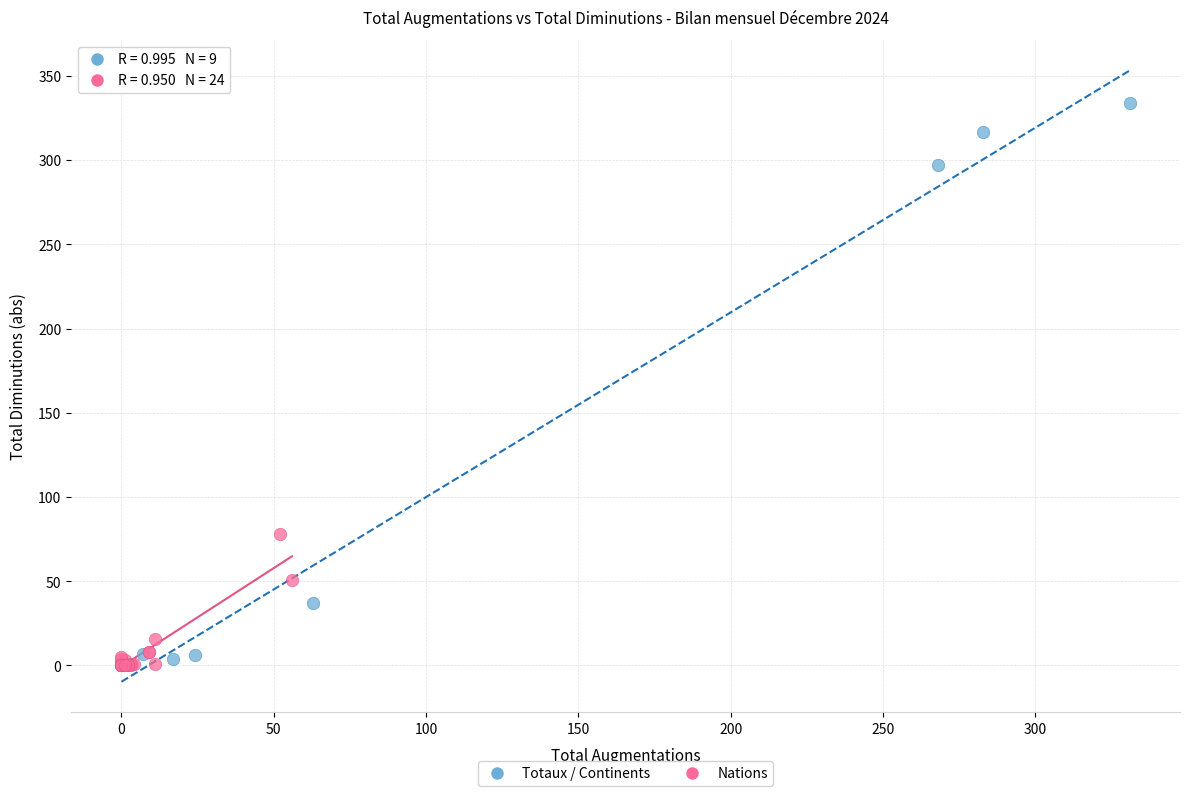

Which series has the widest spread of Y values?

Totaux / Continents